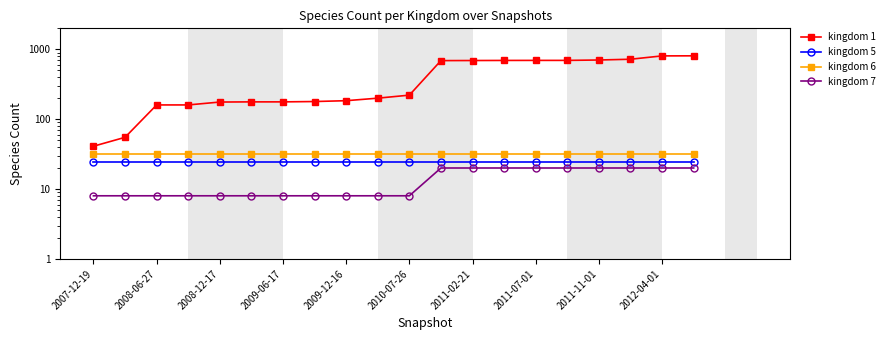

Rank the series at 13 from lowest to highest value.

kingdom 7, kingdom 5, kingdom 6, kingdom 1